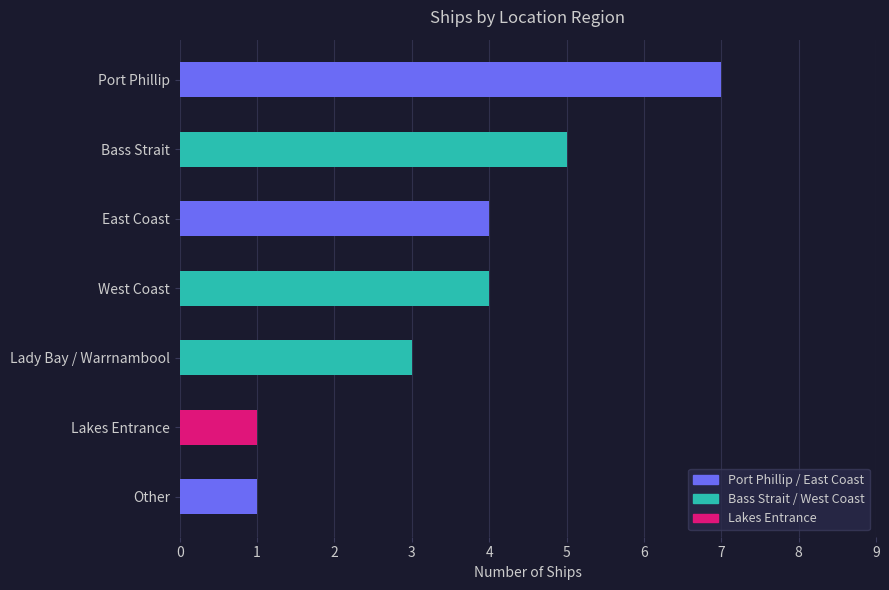

The value at Port Phillip is 7. True or false?

True